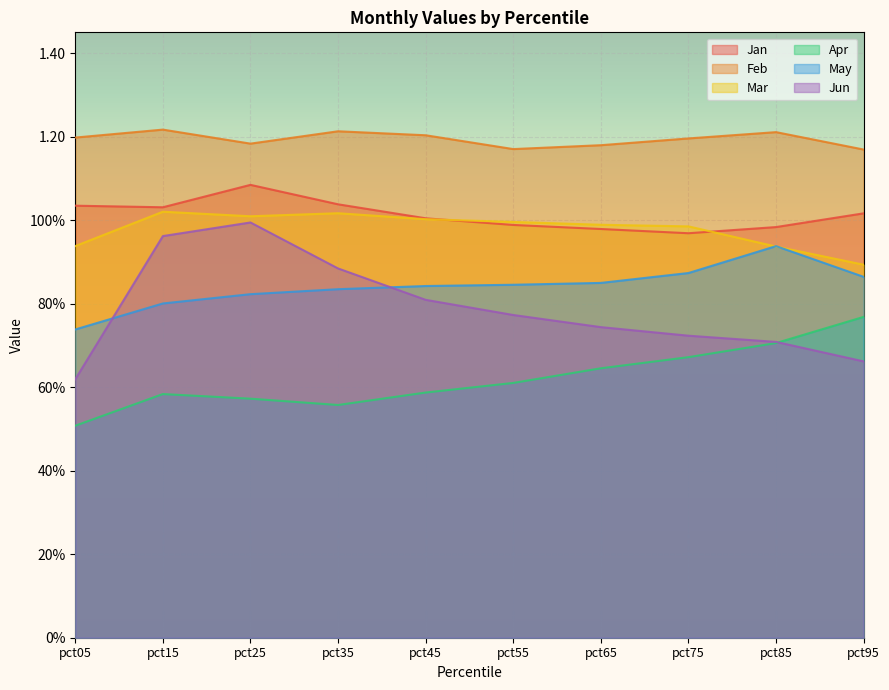

Where is the first local maximum for Feb?

pct15